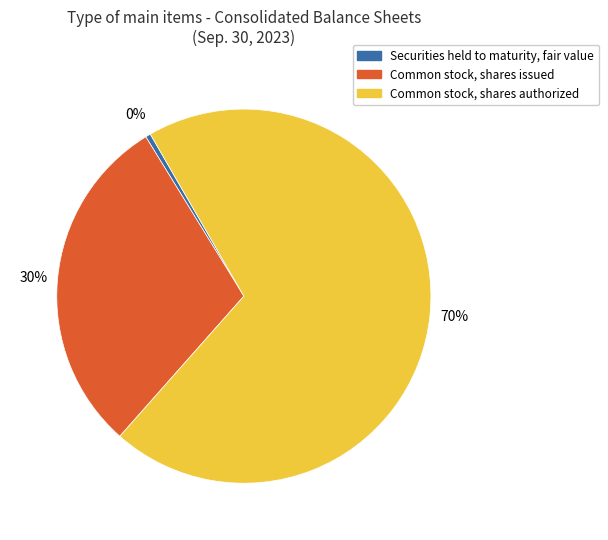

Which has a higher value, Securities held to maturity, fair value or Common stock, shares issued?

Common stock, shares issued